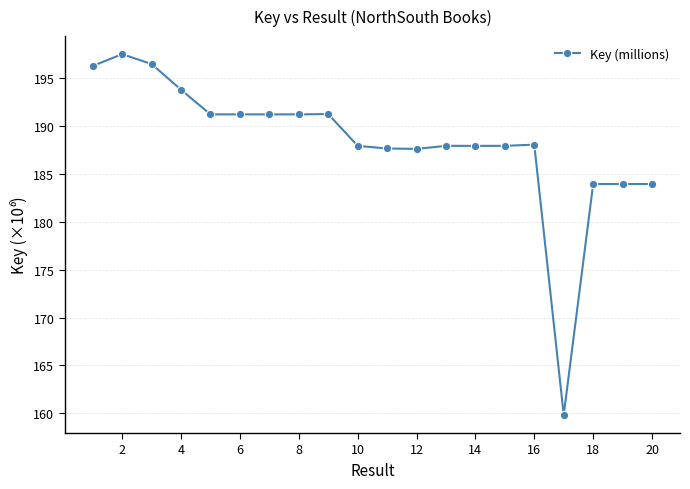

What is the smallest value displayed?

159.8